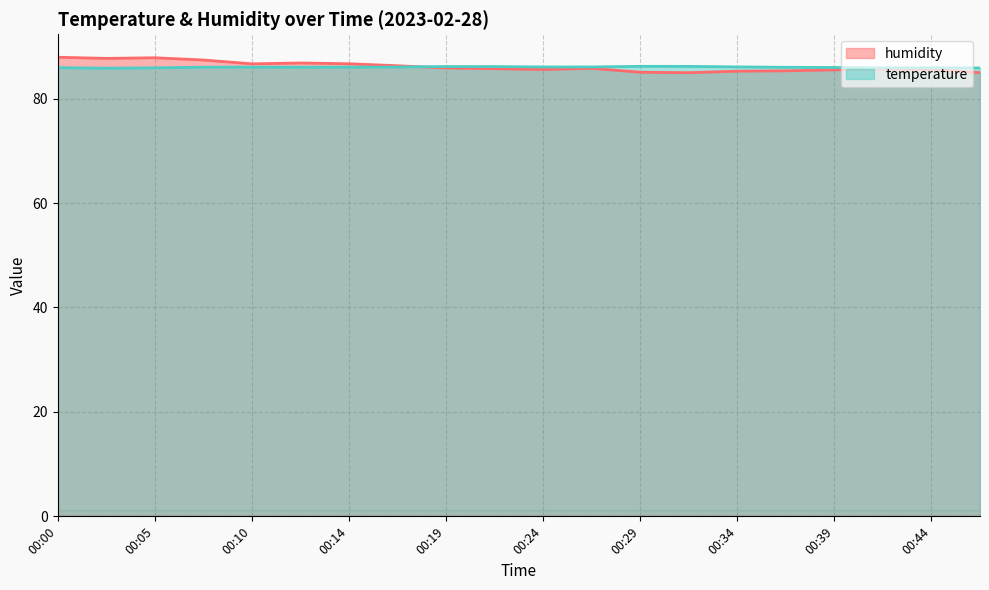

Reading left to right, what are all the values shown in this chart?

humidity: 00:00=87.9	00:02=87.7	00:05=87.8	00:07=87.4	00:10=86.7	00:12=86.8	00:14=86.7	00:17=86.3	00:19=85.9	00:22=85.7	00:24=85.6	00:27=85.8	00:29=85.1	00:32=85.0	00:34=85.3	00:36=85.3	00:39=85.5	00:41=85.7	00:44=85.6	00:46=85.0
temperature: 00:00=85.9	00:02=85.8	00:05=85.9	00:07=86.0	00:10=86.0	00:12=86.0	00:14=86.0	00:17=86.0	00:19=86.2	00:22=86.2	00:24=86.1	00:27=86.1	00:29=86.2	00:32=86.2	00:34=86.1	00:36=86.0	00:39=86.0	00:41=85.9	00:44=85.9	00:46=85.9